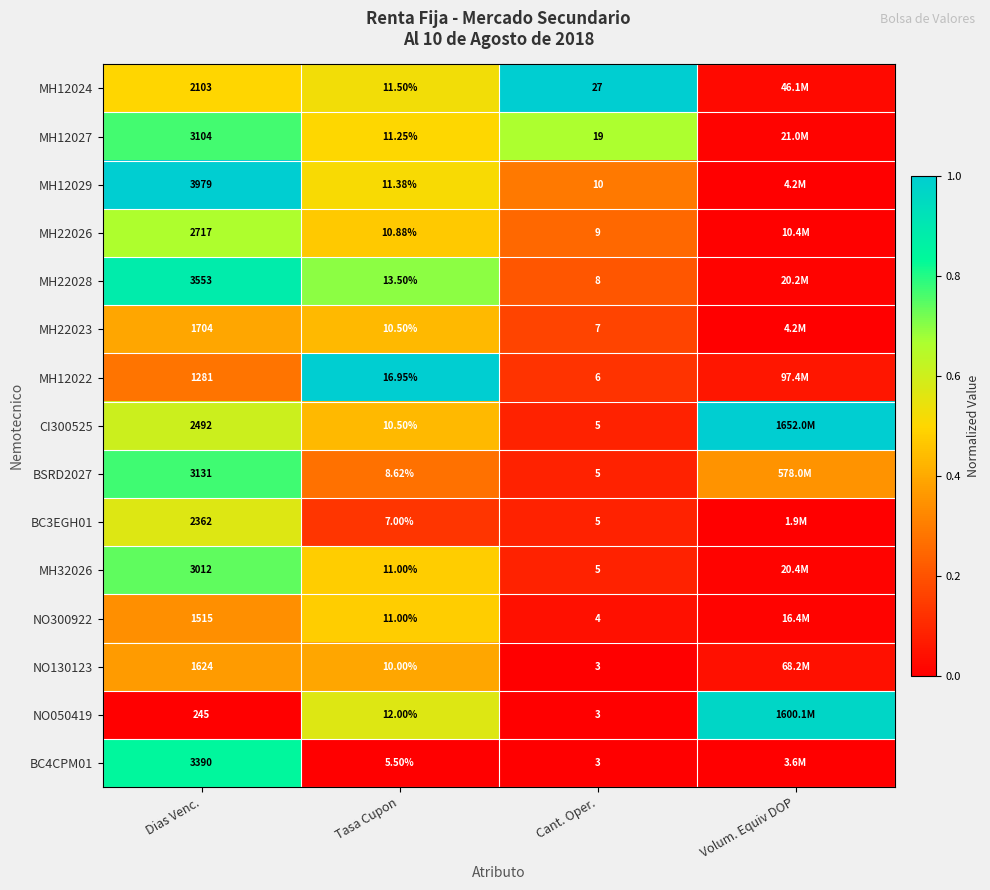

Is the value of MH22026 at Dias Venc. greater than the value of MH22028 at Dias Venc.?

No